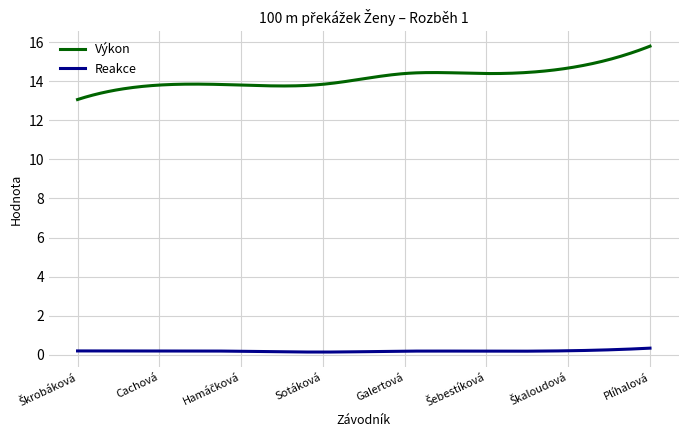

At how many categories does at least one series exceed 6?

300